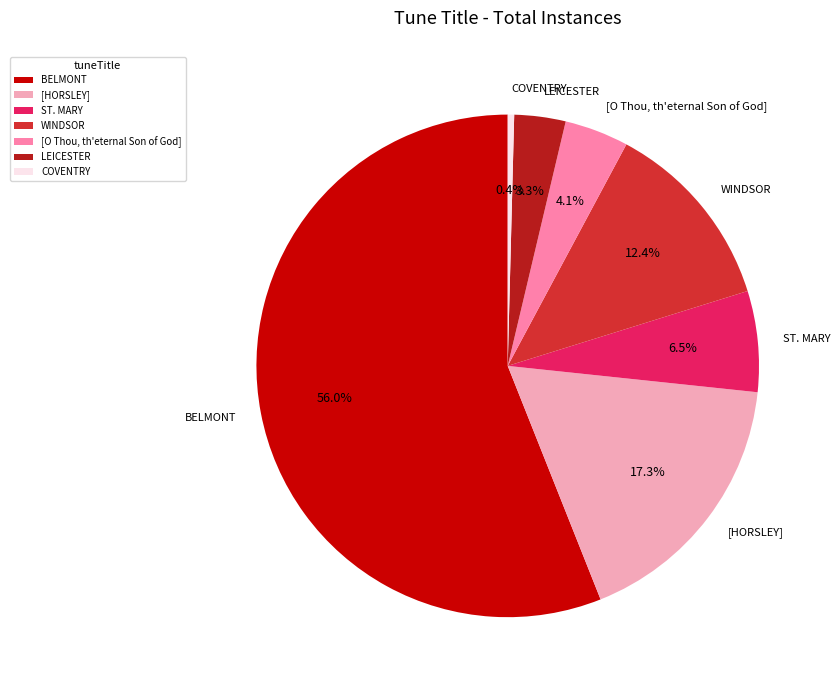

To the nearest percent, what is the difference between the [HORSLEY] and [O Thou, th'eternal Son of God] slice percentages?

13%